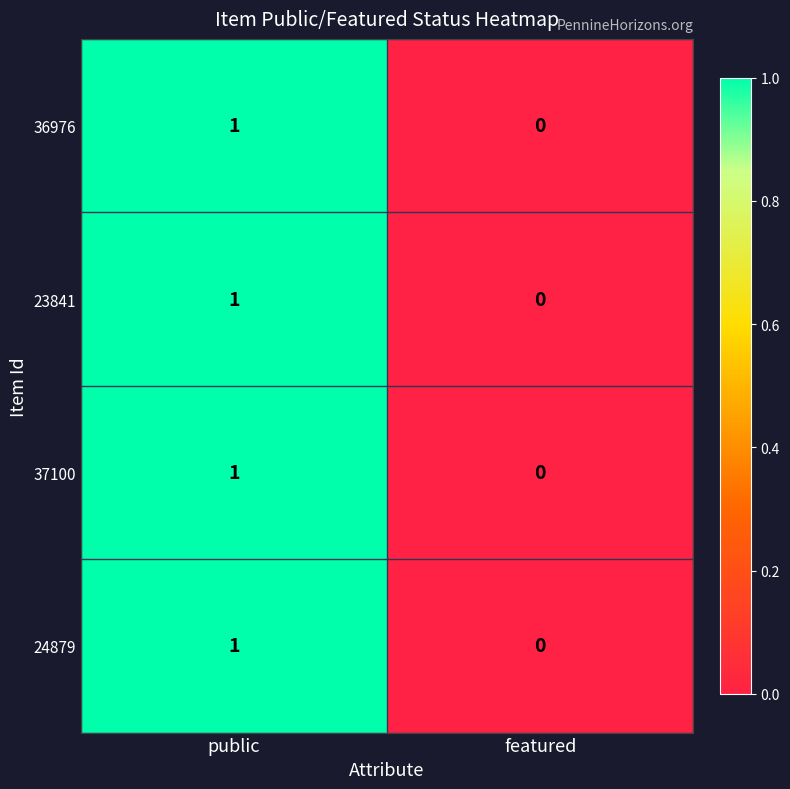

Count the number of categories in the chart.

2